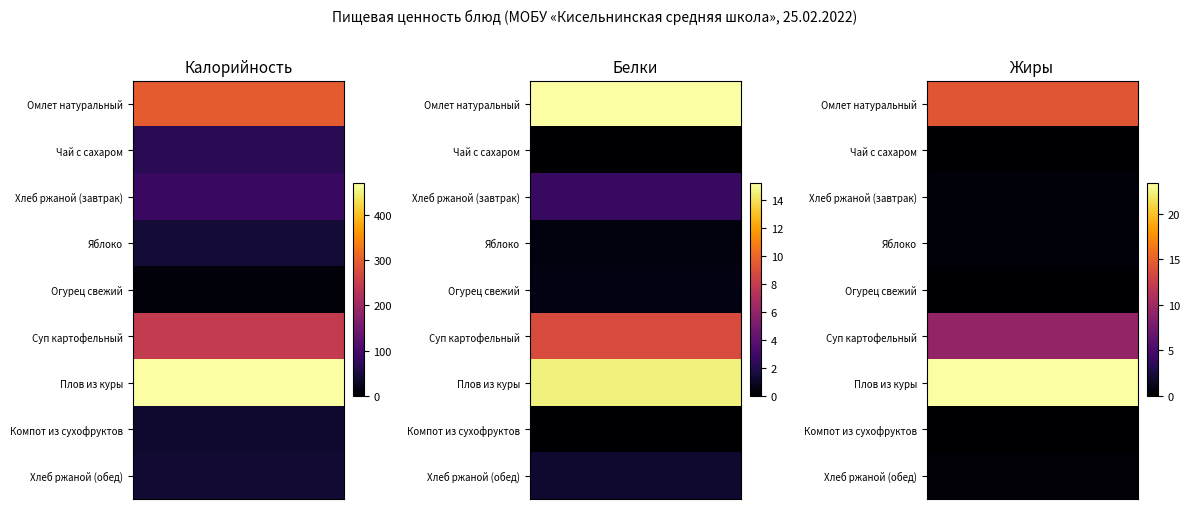

The Жиры series shows 0.4 at Хлеб ржаной (завтрак). True or false?

True